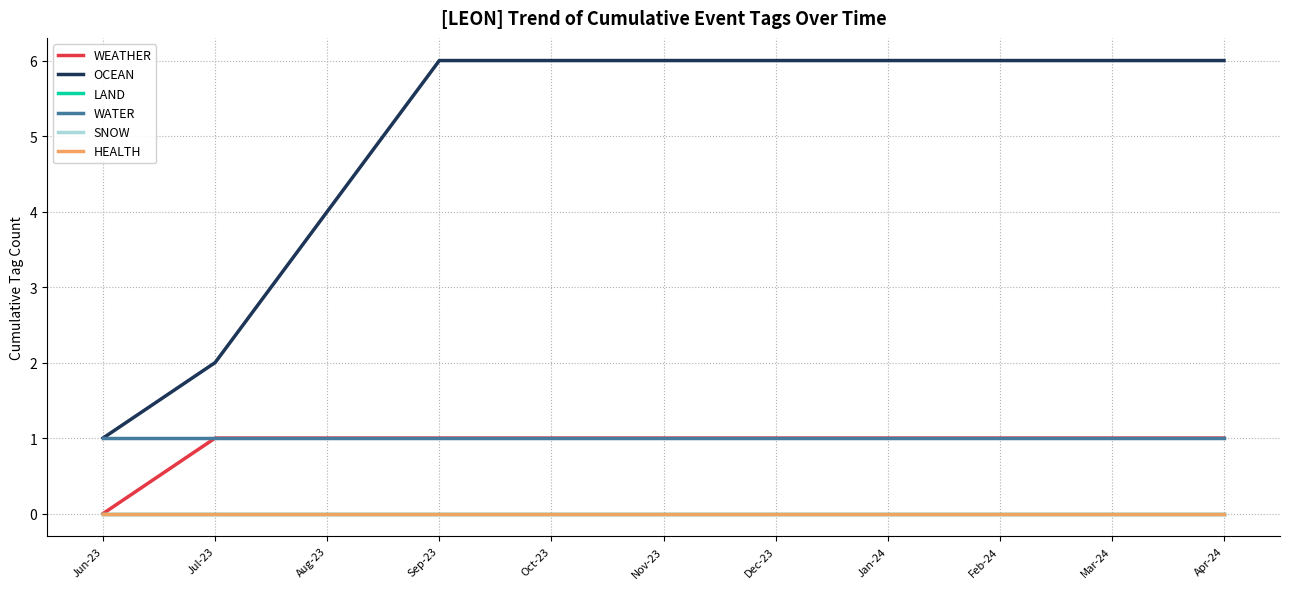

What is the label of the 6th point from the left?

Nov-23